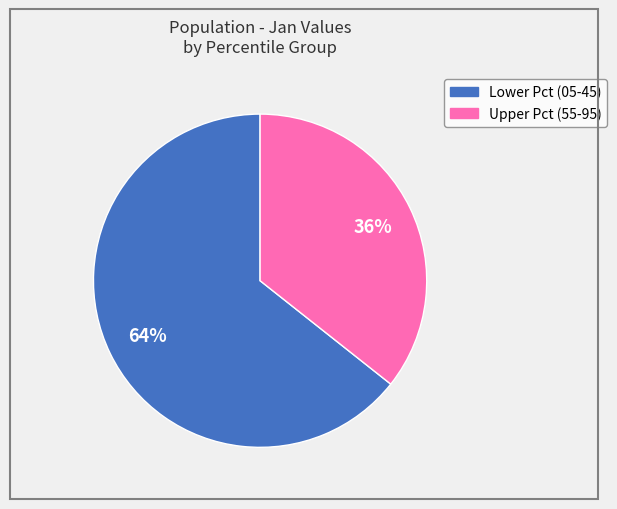

Is there a majority slice in this chart?

Yes